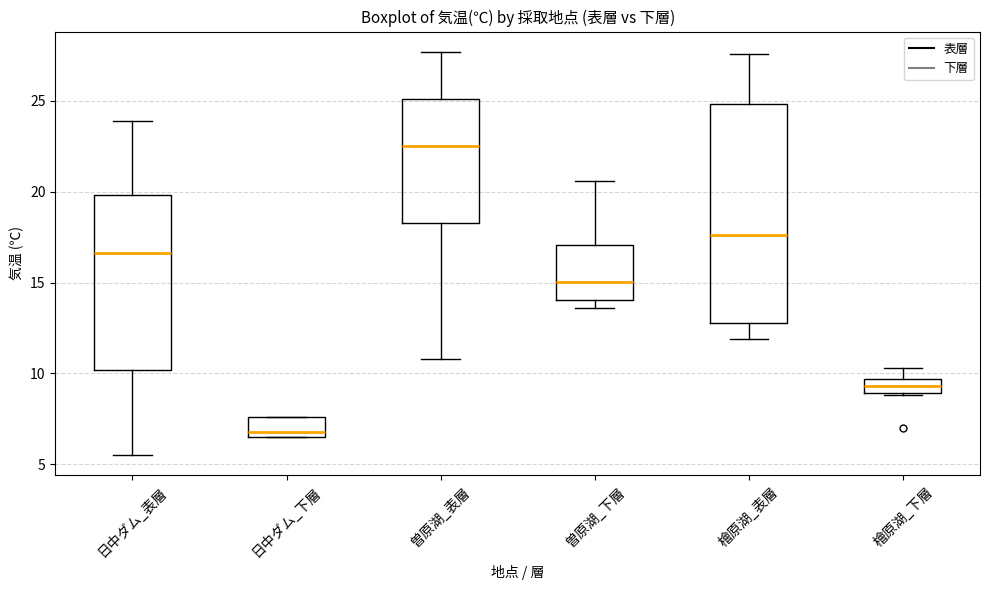

Which box has the highest median line?

曽原湖_表層